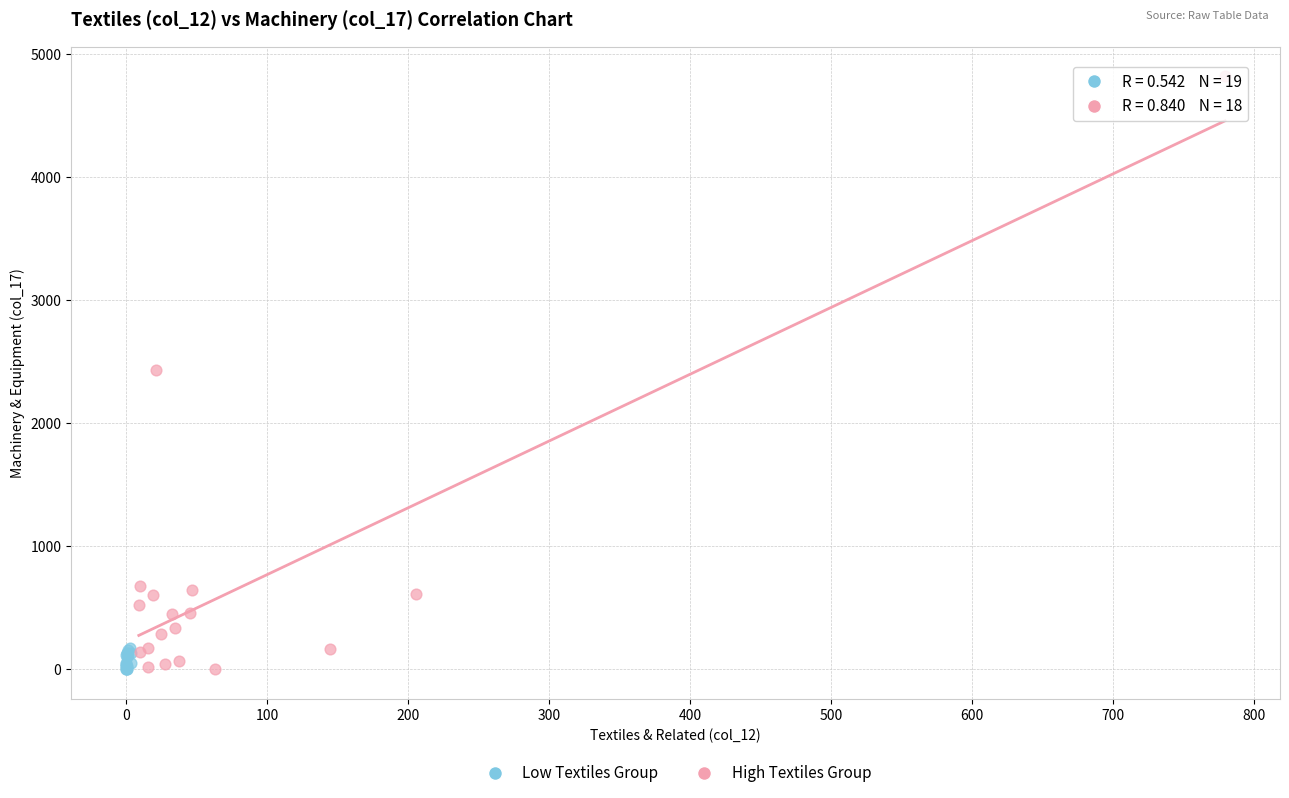

Which series reaches the maximum Y coordinate?

High Textiles Group